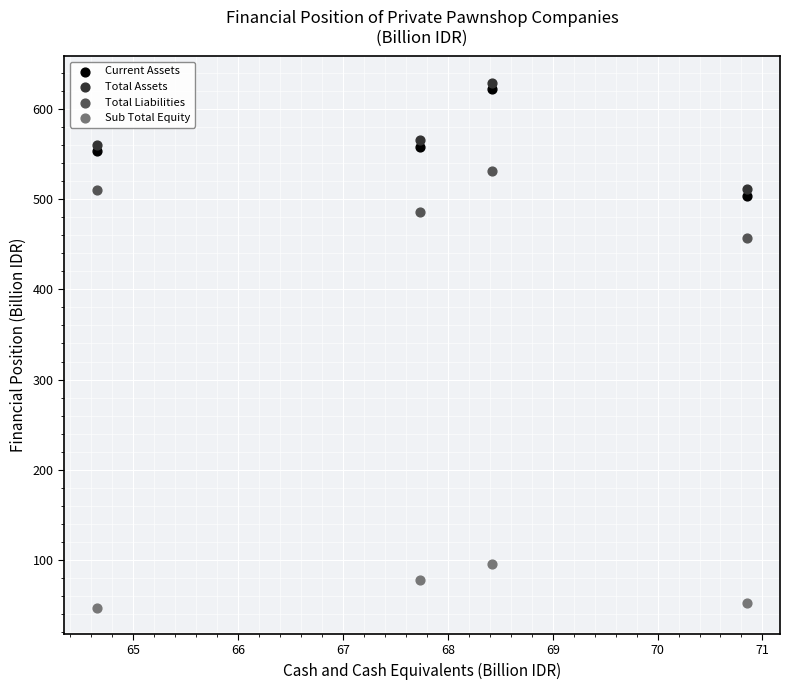

In the Sub Total Equity series, what Y value is closest to 71?

78.1